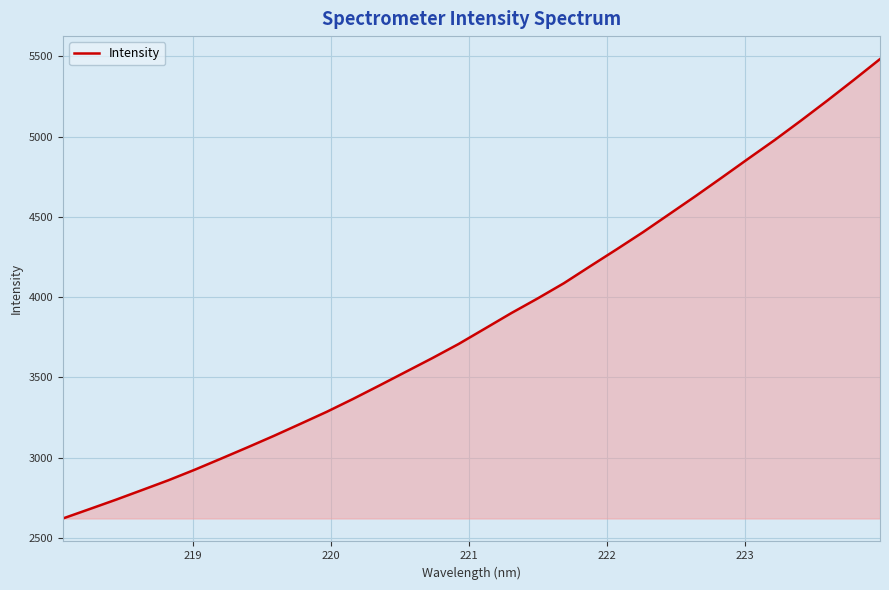

What is the difference between the maximum and minimum values?

2863.1